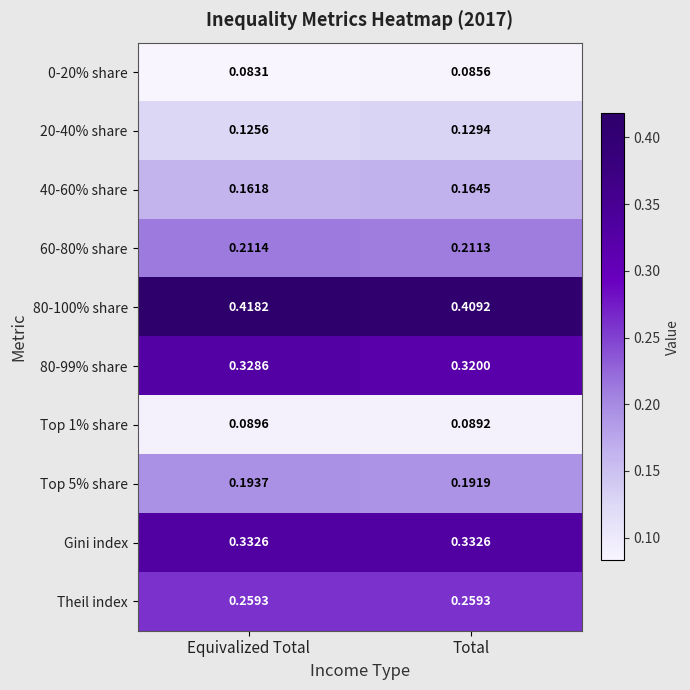

Which category has the highest value across all series?

Equivalized Total